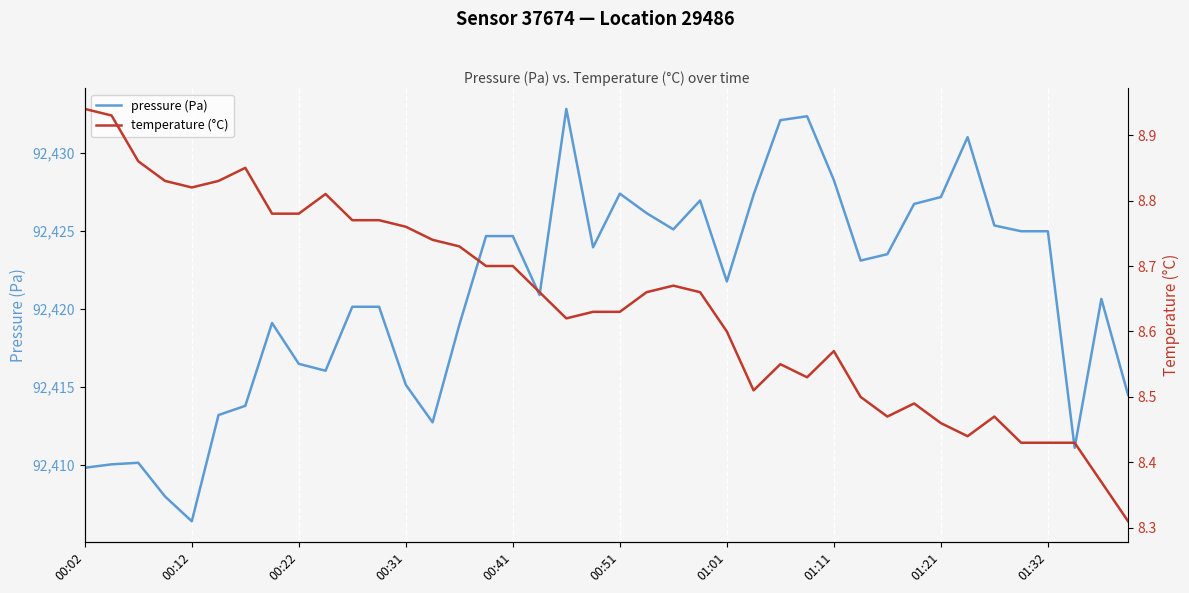

Rank the series by their average value, from highest to lowest.

pressure (Pa), temperature (°C)